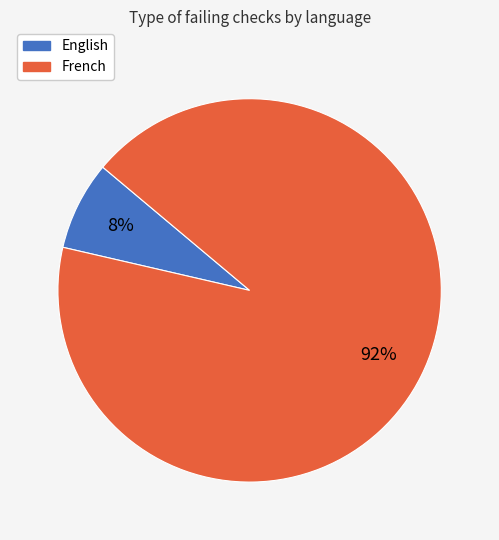

Which slice is the smallest?

English